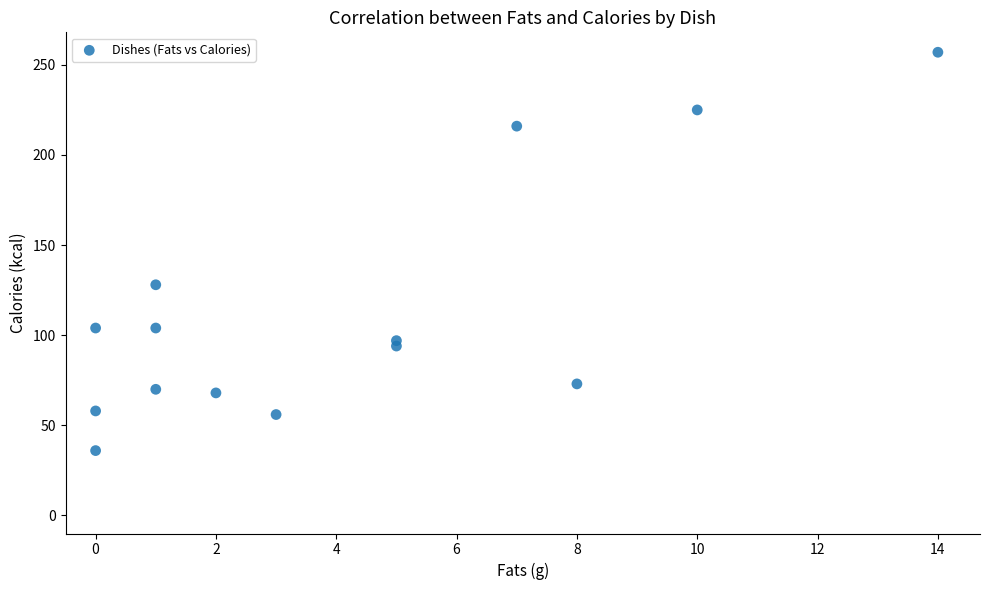

What is the range of Y values (max minus min)?

221